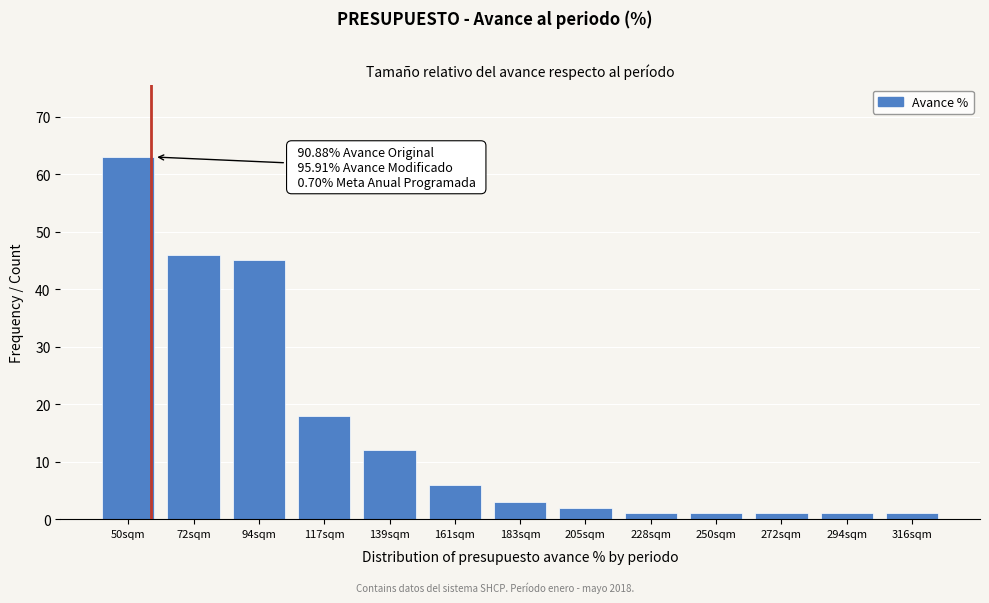

Reading left to right, transcribe all the data shown in this chart.

50sqm=63	72sqm=46	94sqm=45	117sqm=18	139sqm=12	161sqm=6	183sqm=3	205sqm=2	228sqm=1	250sqm=1	272sqm=1	294sqm=1	316sqm=1